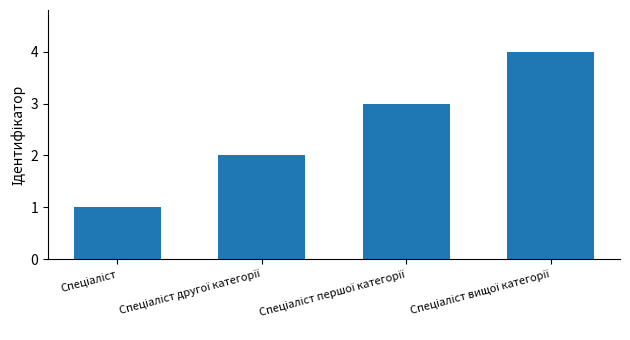

What is the difference between the maximum and minimum values?

3